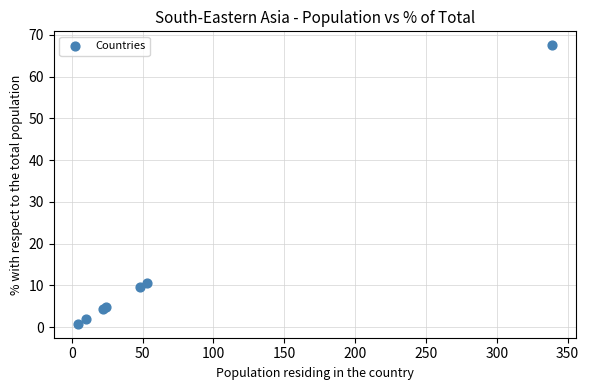

What Y value in the scatter plot is closest to 34?

10.6